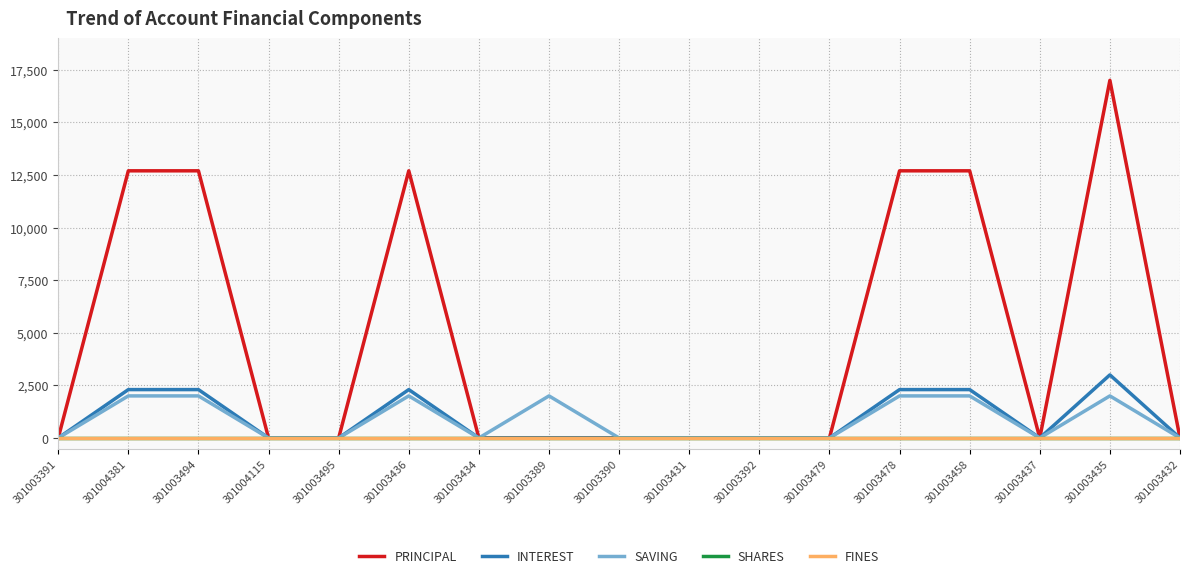

Reading left to right, list all the values displayed in this chart.

PRINCIPAL: 0	12700	12700	0	0	12700	0	0	0	0	0	0	12700	12700	0	17000	0
INTEREST: 0	2300	2300	0	0	2300	0	0	0	0	0	0	2300	2300	0	3000	0
SAVING: 0	2000	2000	0	0	2000	0	2000	0	0	0	0	2000	2000	0	2000	0
SHARES: 0	0	0	0	0	0	0	0	0	0	0	0	0	0	0	0	0
FINES: 0	0	0	0	0	0	0	0	0	0	0	0	0	0	0	0	0